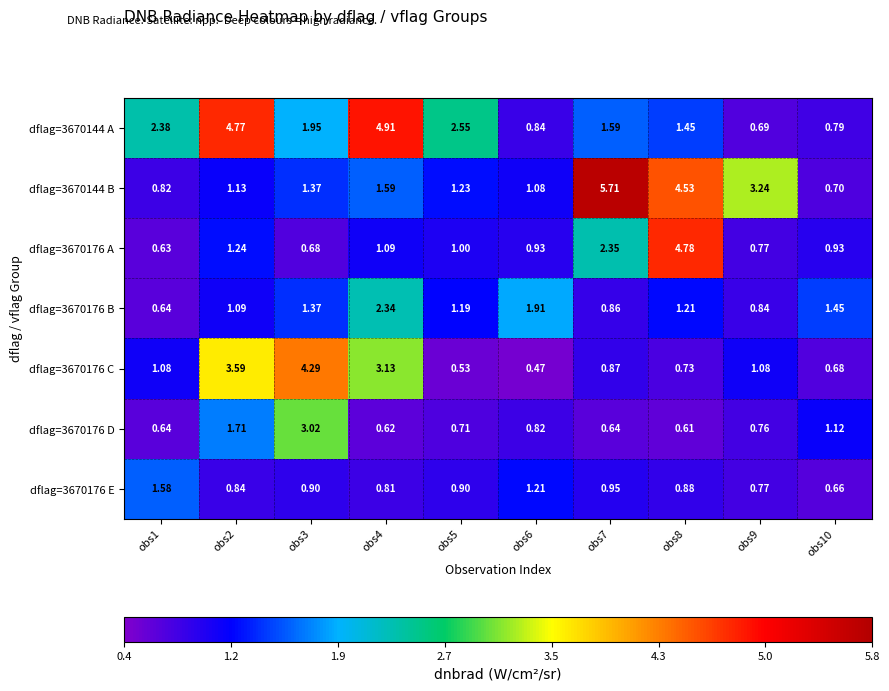

Is the value of dflag=3670176 D at obs10 greater than the value of dflag=3670144 B at obs1?

Yes